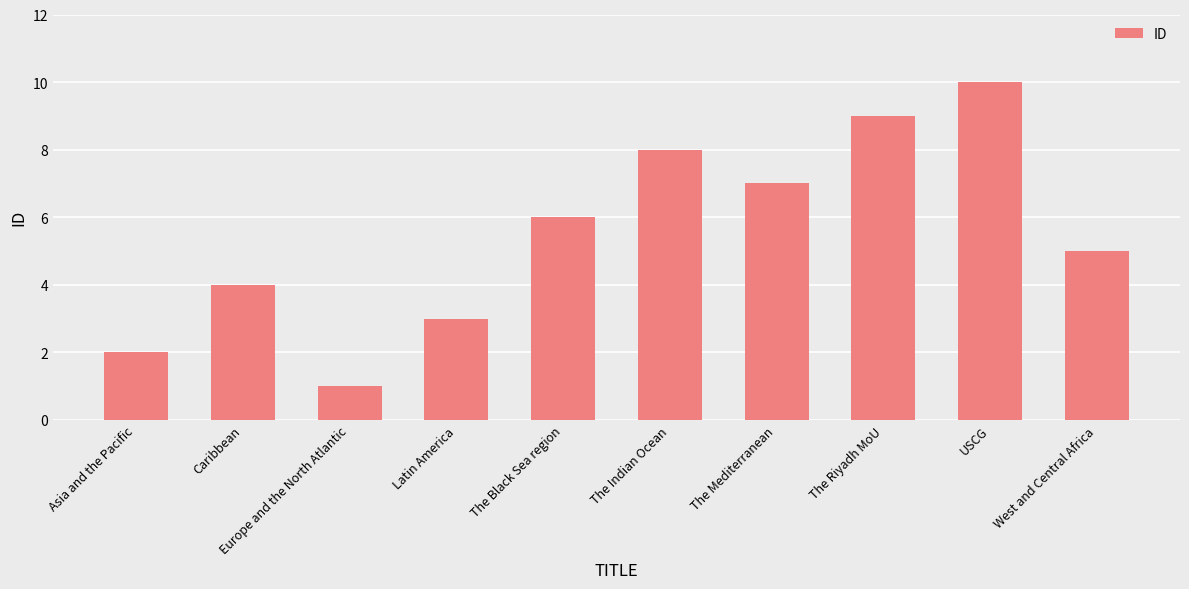

True or false: the data shows 7 at The Mediterranean.

True